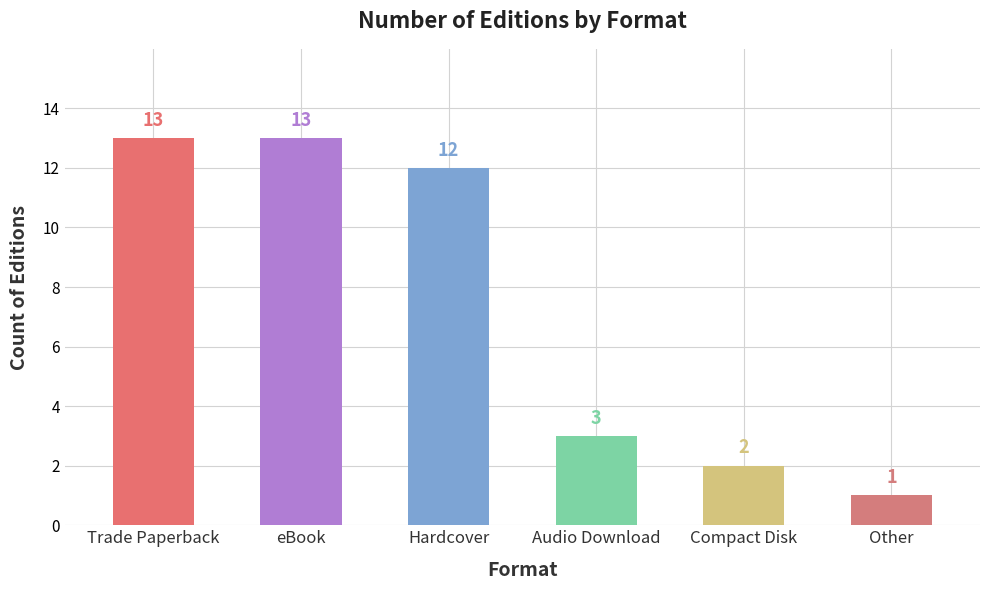

What is the sum of all values?

44